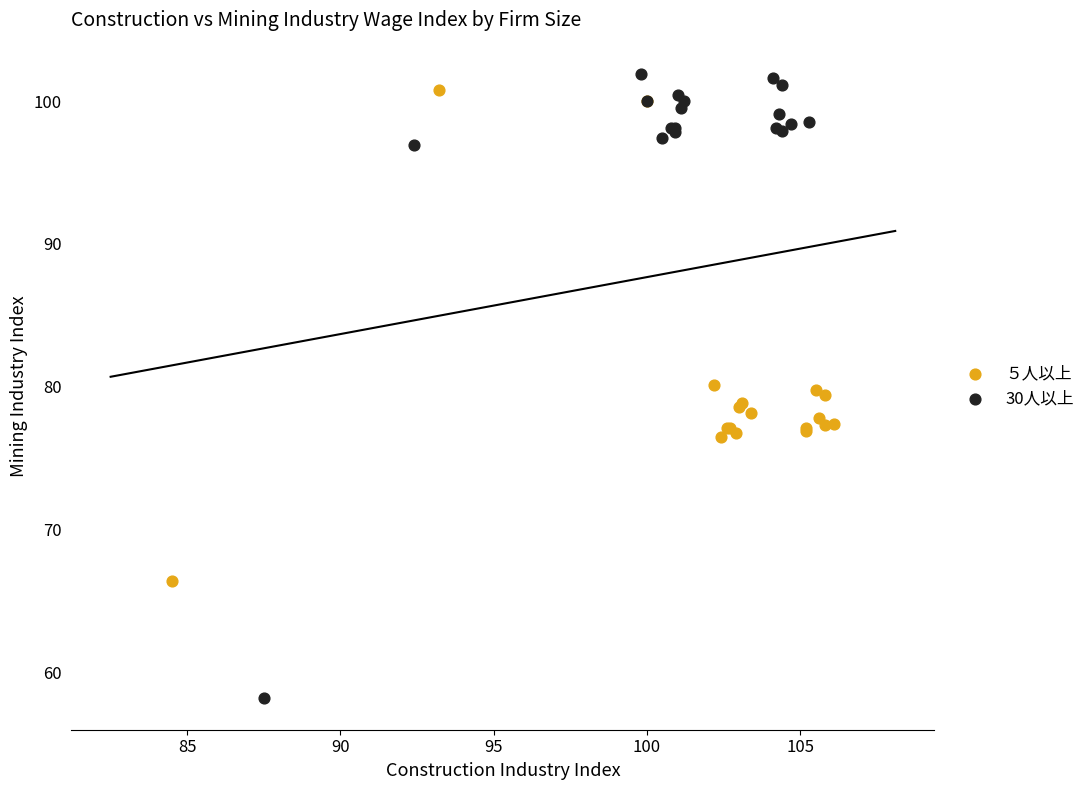

Which series reaches the minimum Y coordinate?

30人以上